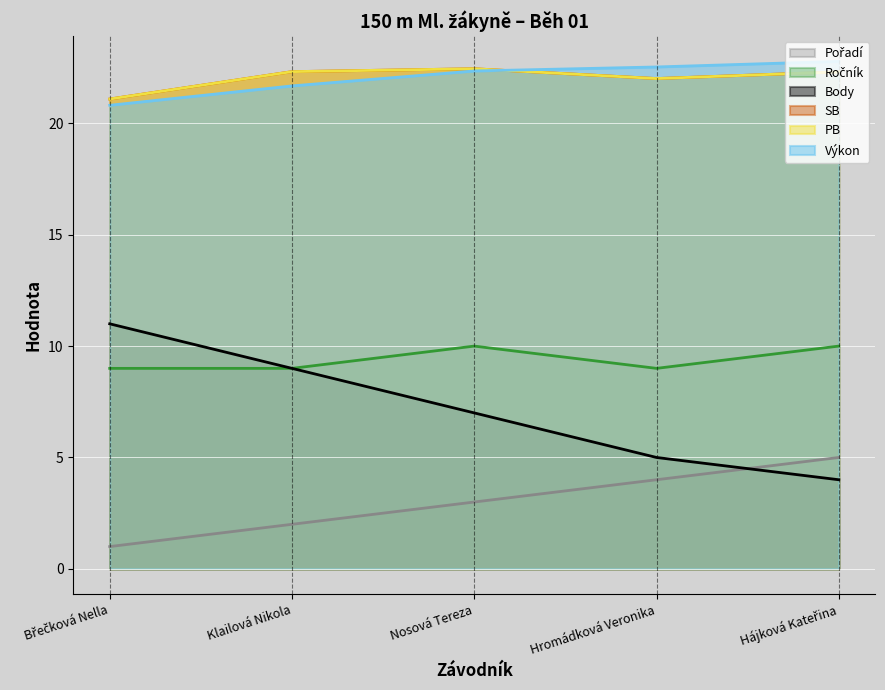

Which category has the lowest value in the Výkon series?

Břečková Nella